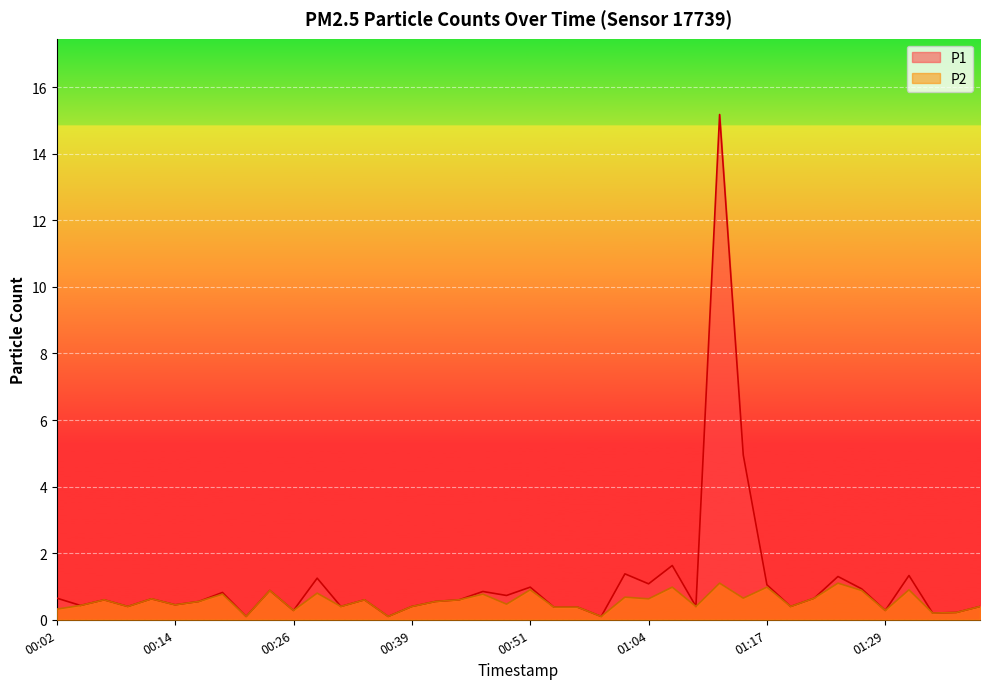

True or false: P1 and P2 cross at least once.

False